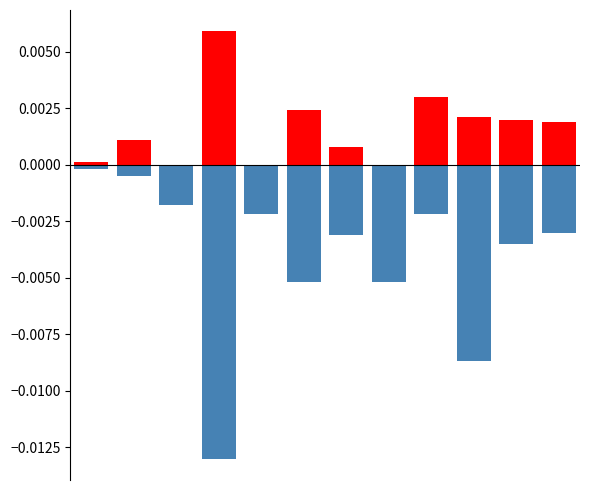

List the labels in order of negative value, largest first.

0, 1, 2, 4, 8, 11, 6, 10, 5, 7, 9, 3